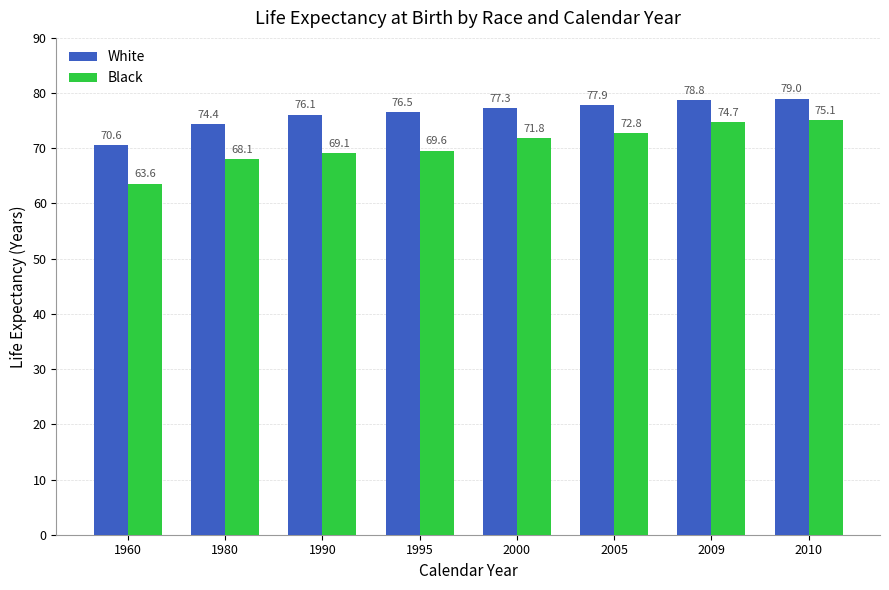

True or false: White has a value of 35.5 at 1980.

False